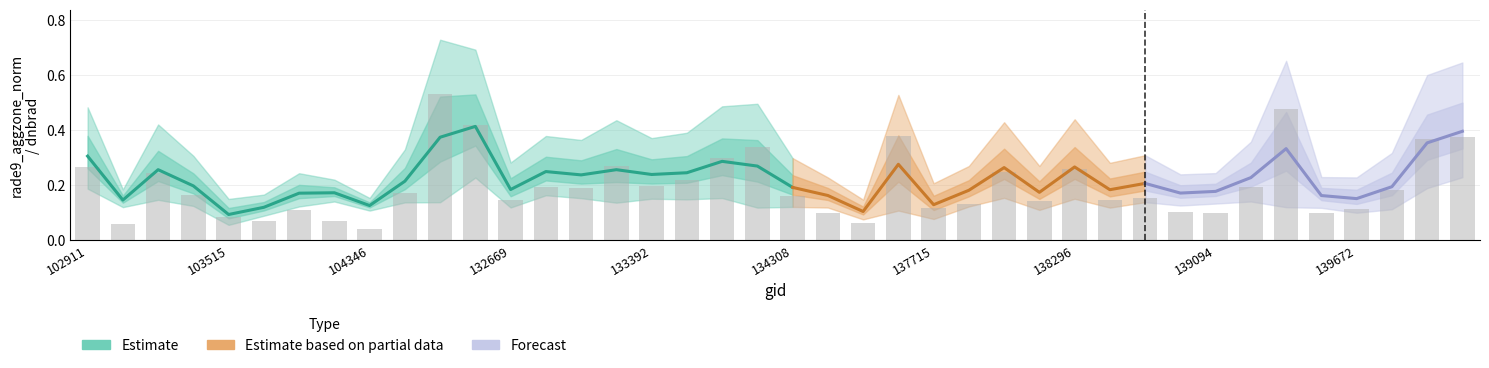

How many groups of bars are there?

40